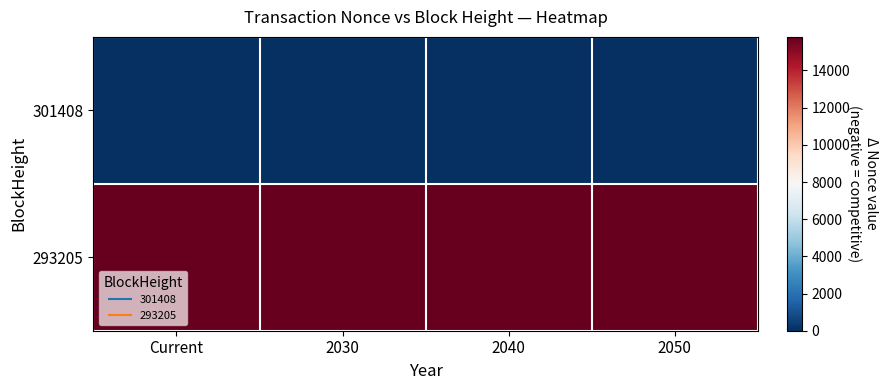

At how many categories does at least one series exceed 10866?

4